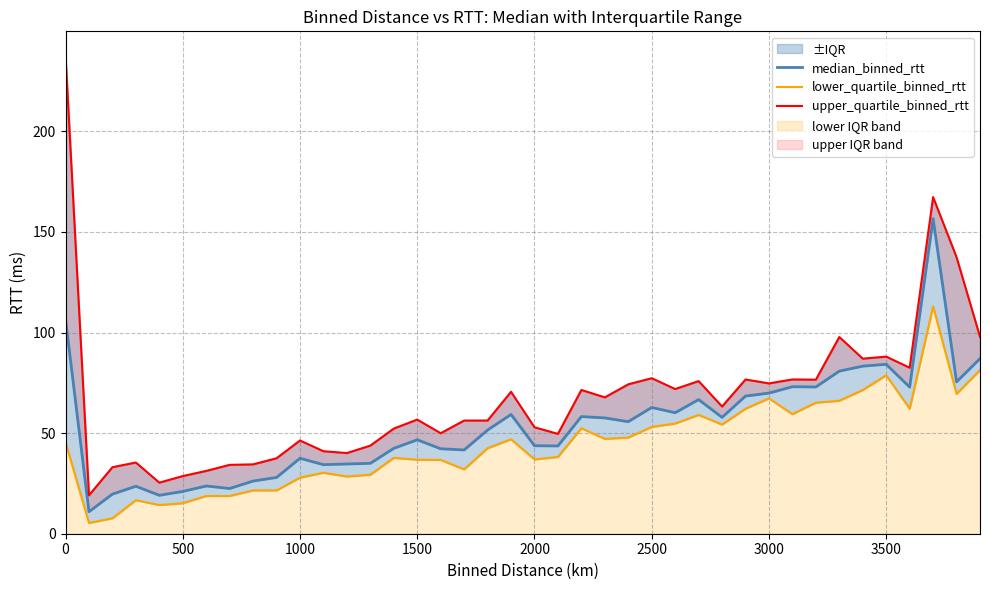

How many values in the lower_quartile_binned_rtt series exceed 45?

20